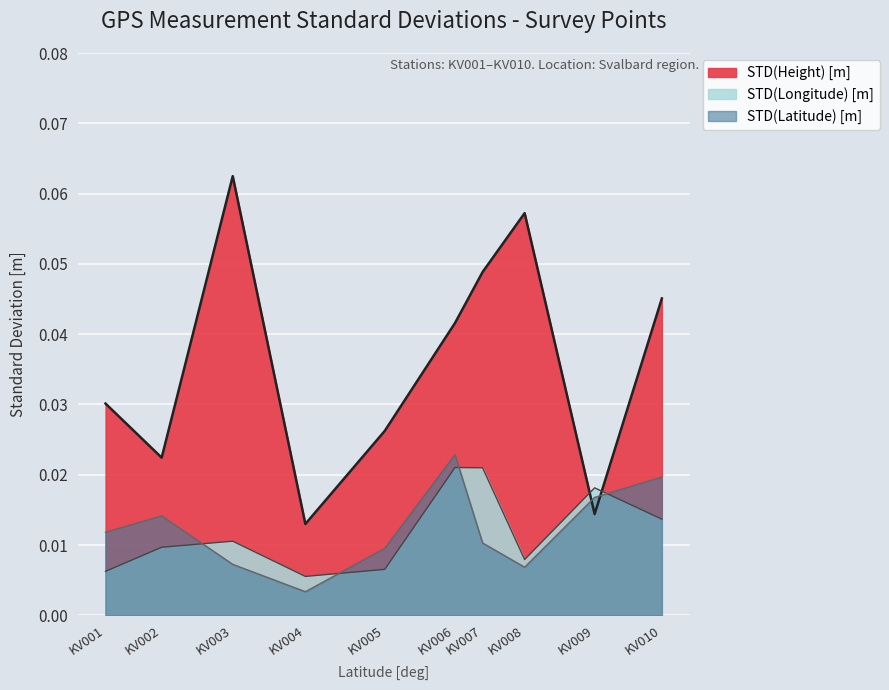

How many STD(Longitude) [m] values are between 0 and 1?

10